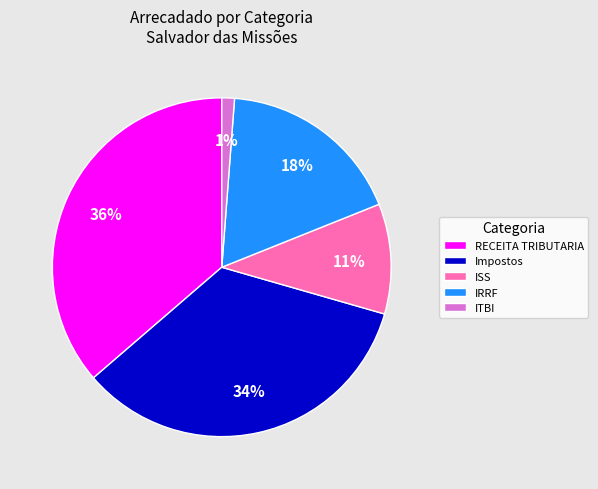

Rank the categories by value from highest to lowest.

RECEITA TRIBUTARIA, Impostos, IRRF, ISS, ITBI